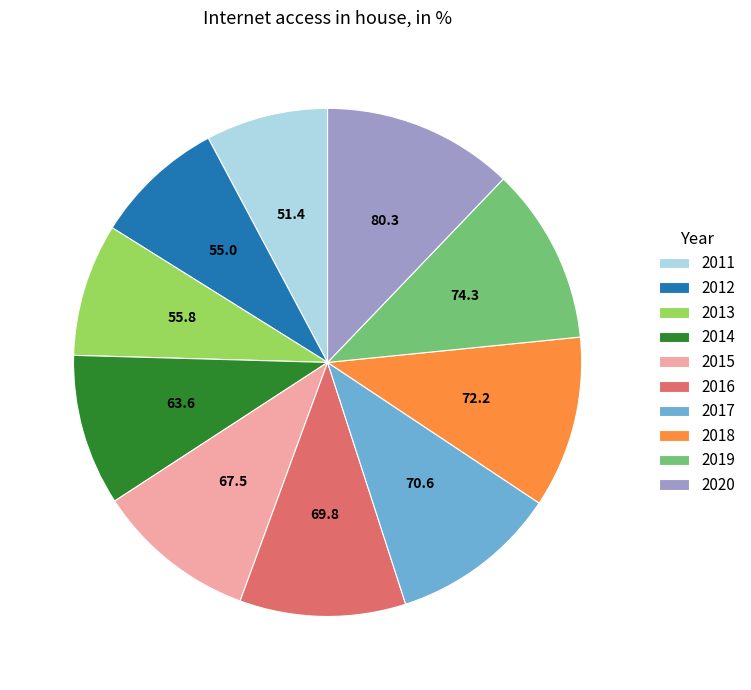

Is there a majority slice in this chart?

No